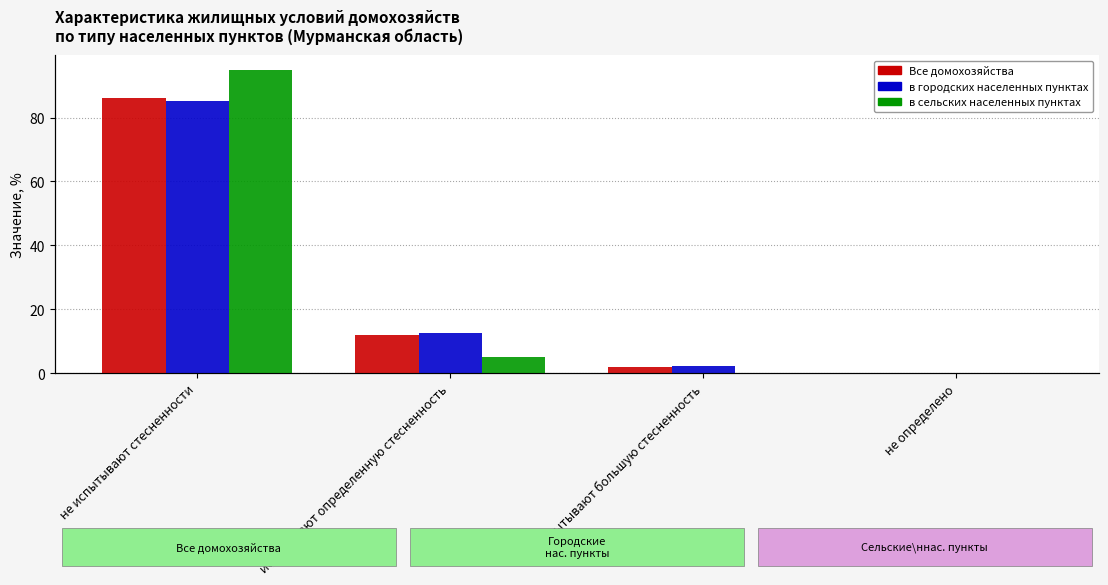

What is the label of the 4th bar from the left?

не определено